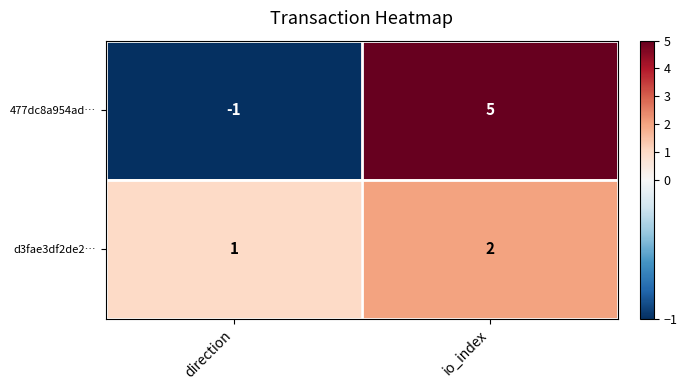

What is the minimum value shown in the chart?

-1